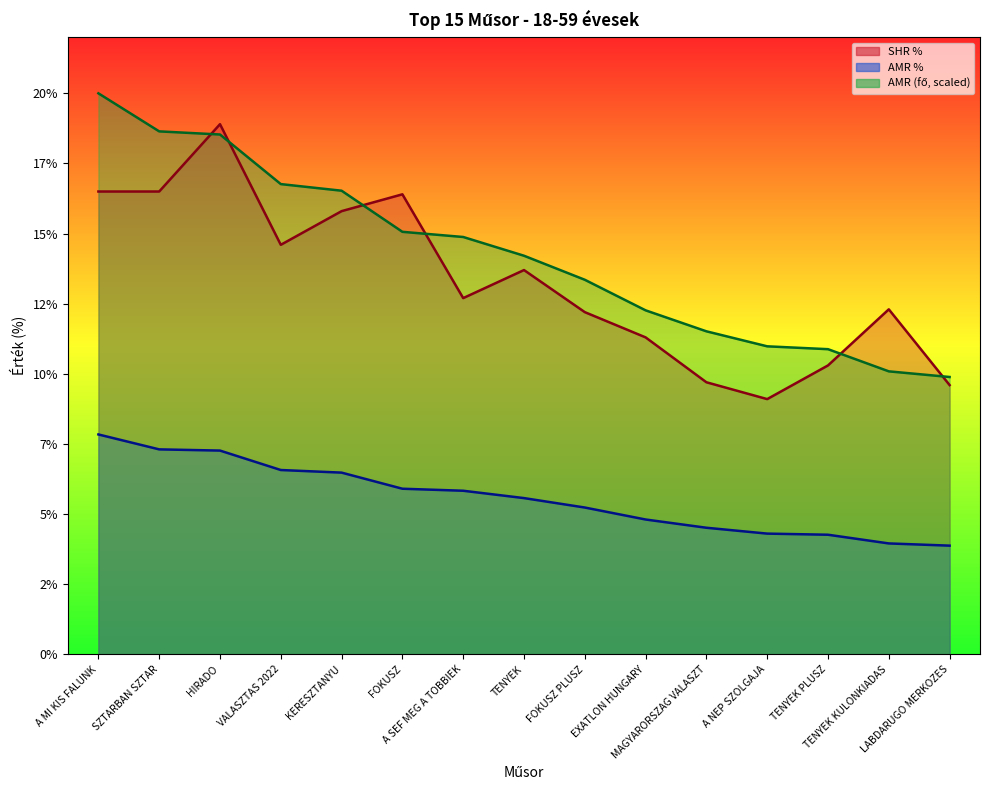

What is the difference between the maximum and minimum values in the AMR (fő) series?

10.1